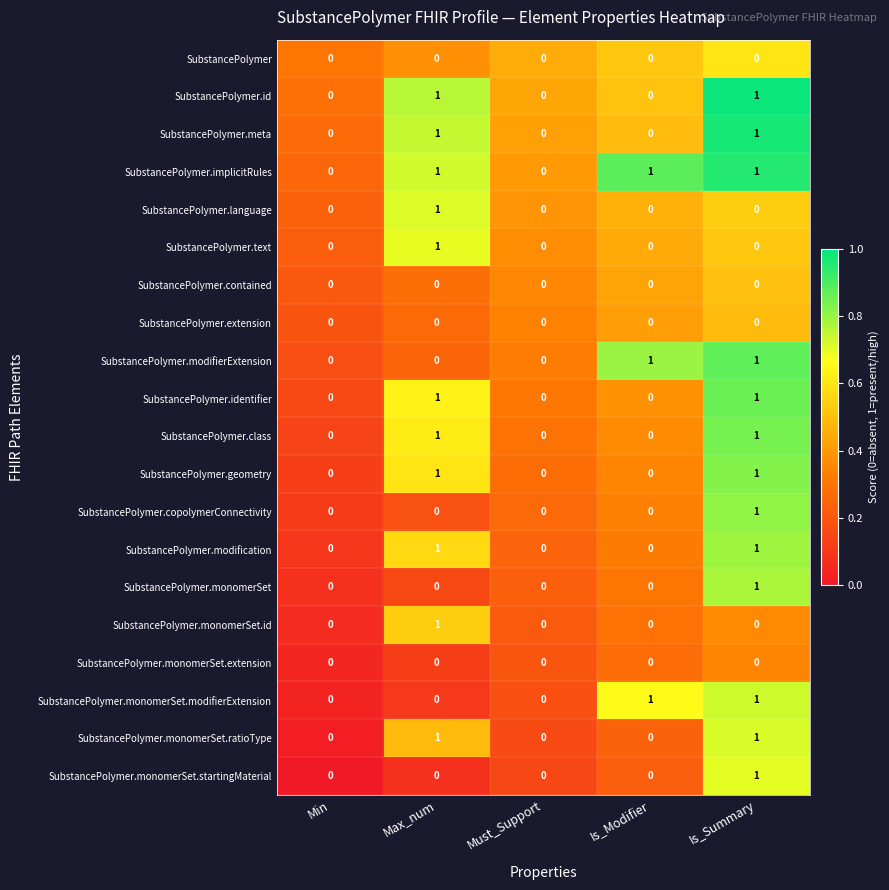

How many SubstancePolymer.modifierExtension values are between 0 and 1?

5